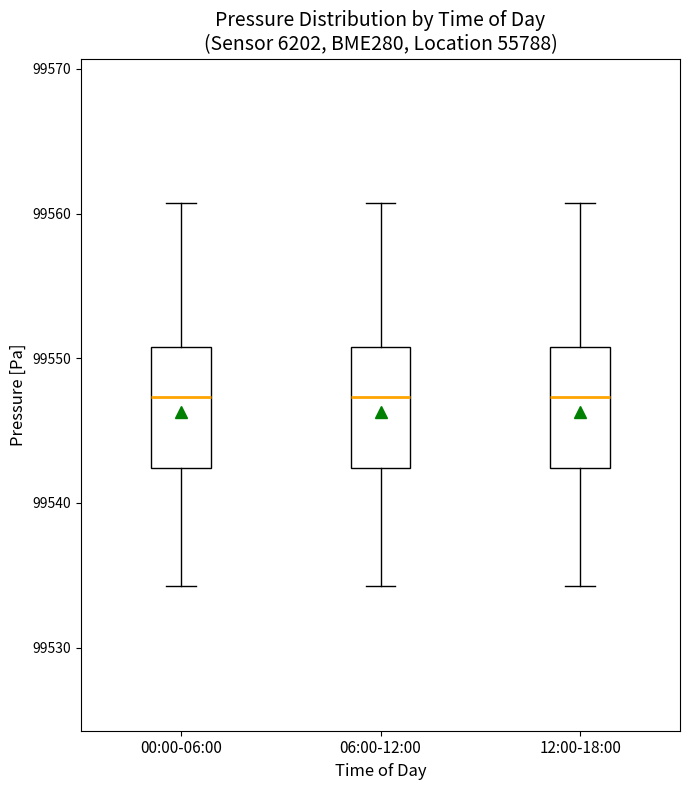

Where does the lower whisker of the box for 06:00-12:00 end on the y-axis? The values are not printed on the chart, so give them approximately, as read against the axis.

99534